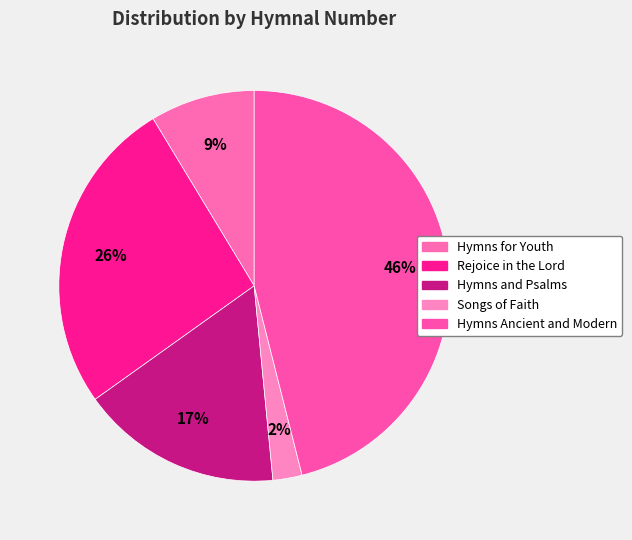

How many segments does this pie chart have?

5